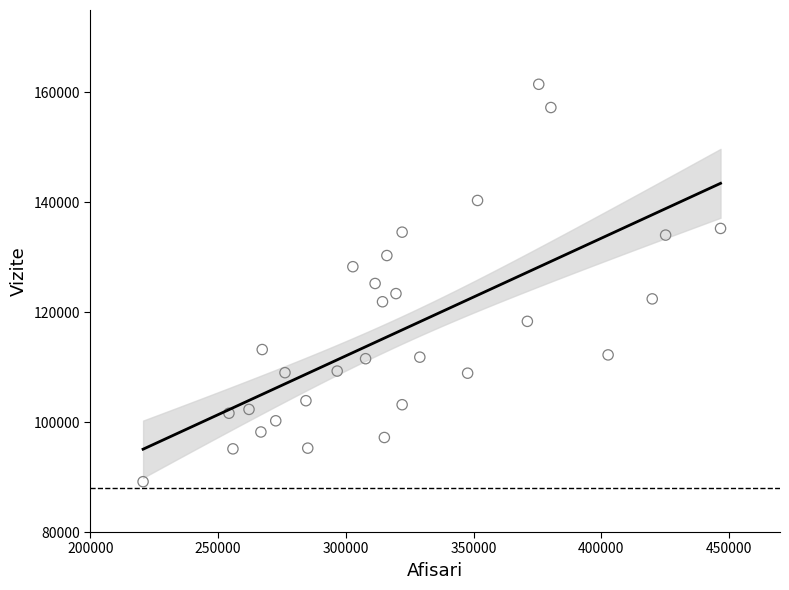

What is the range of Y values (max minus min)?

72323